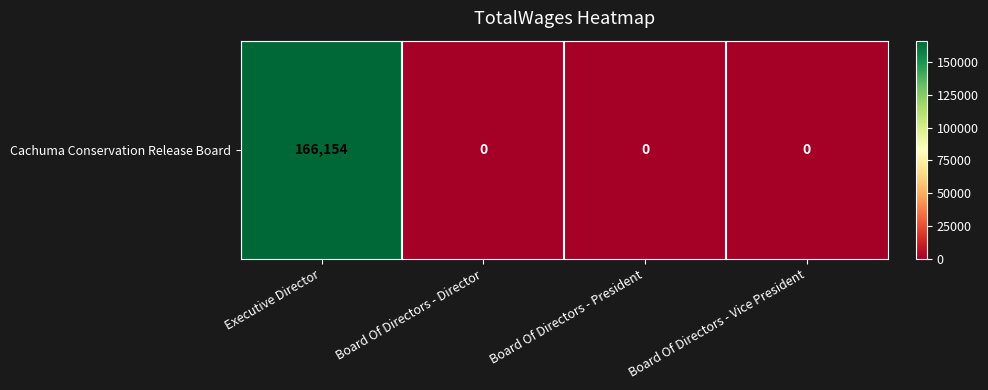

Reading right to left, extract all data points from this chart.

Board Of Directors - Vice President=0	Board Of Directors - President=0	Board Of Directors - Director=0	Executive Director=166154